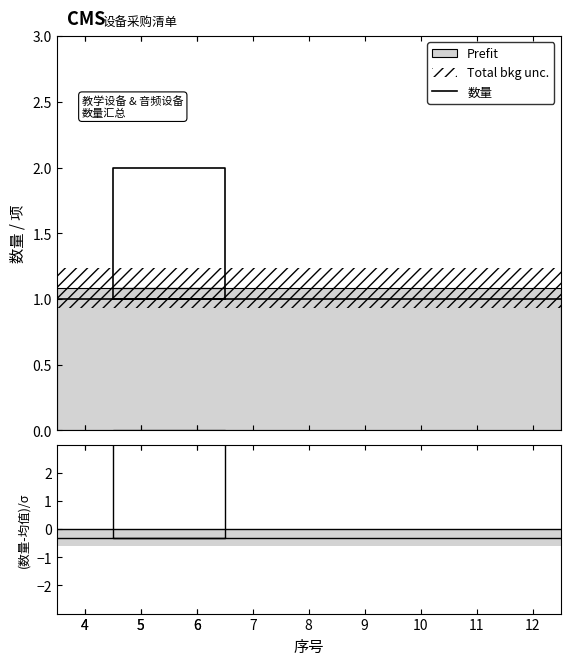

Which series has the largest total across all categories?

数量